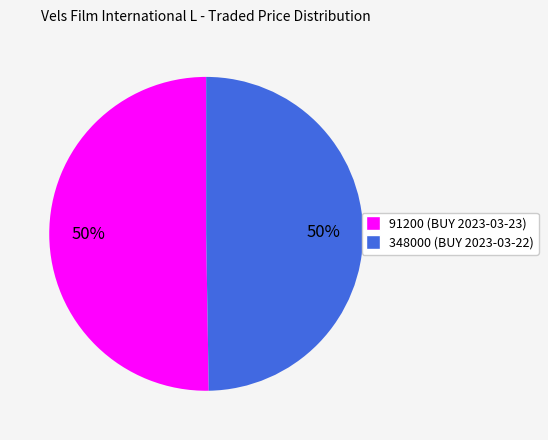

Combined, do 348000 (BUY 2023-03-22) and 91200 (BUY 2023-03-23) account for over 50%?

Yes